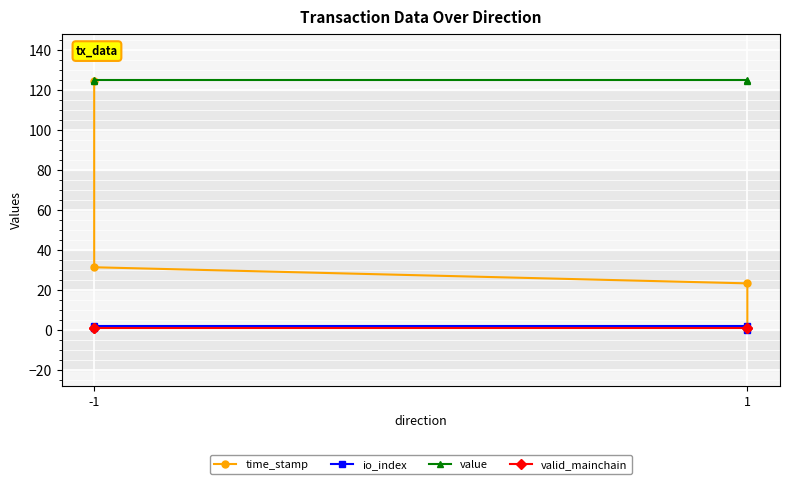

Rank the series by their maximum value, from lowest to highest.

valid_mainchain, io_index, time_stamp, value